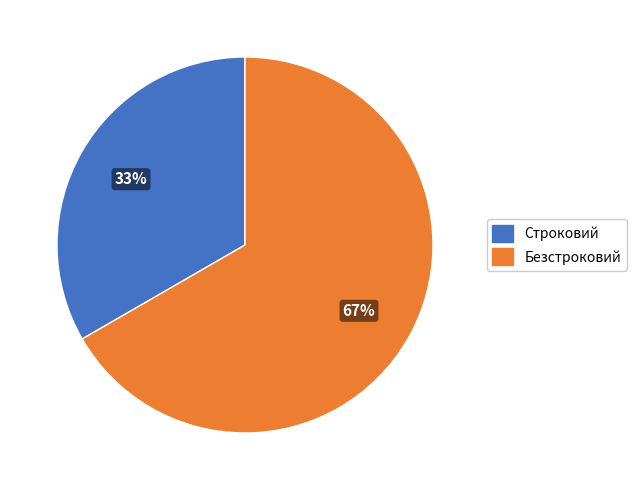

To the nearest percent, what is the average slice percentage?

50%